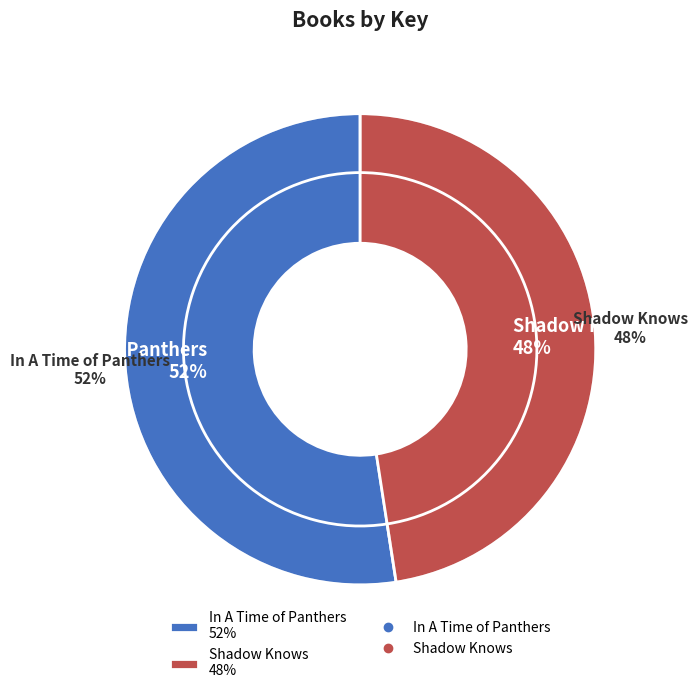

To the nearest percent, what percentage of the pie is In A Time of Panthers?

52%